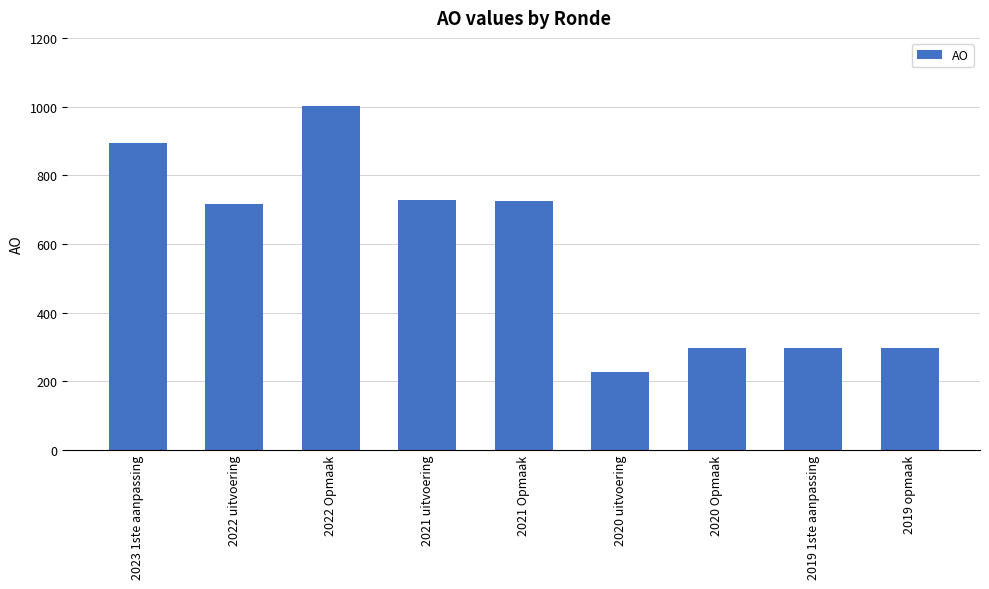

What is the label of the 7th bar from the left?

2020 Opmaak